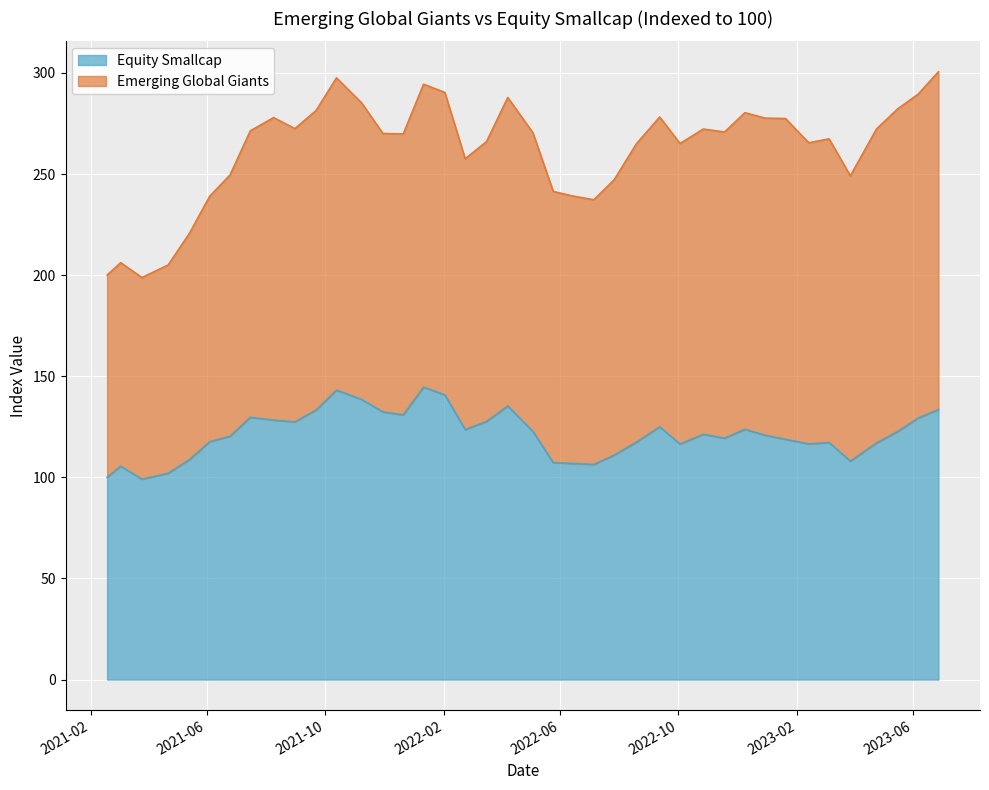

What is the lowest value of the Equity Smallcap series?

99.1